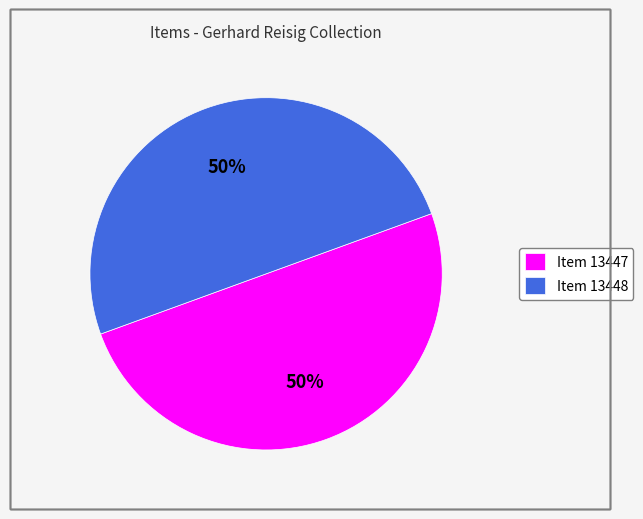

Is the sum of Item 13448 and Item 13447 greater than half?

Yes